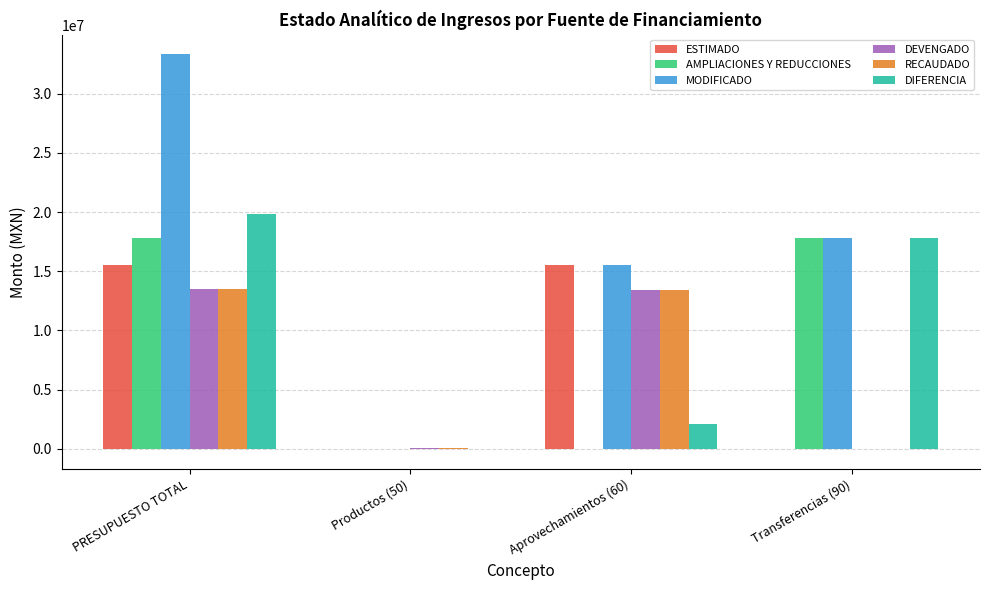

What is the greatest value displayed?

33322200.6